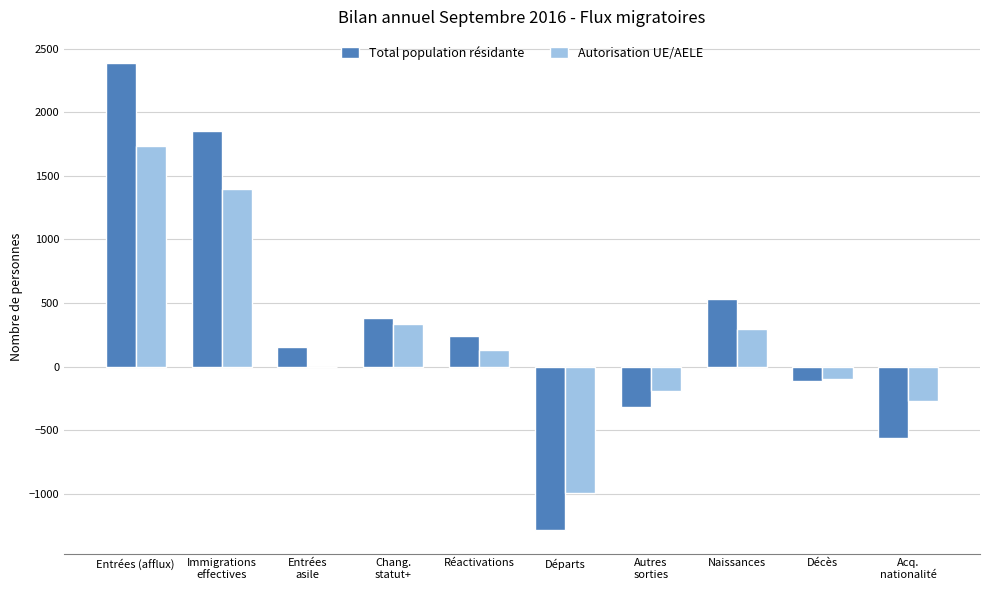

Is the value of Autorisation UE/AELE at Immigrations
effectives greater than the value of Total population résidante at Décès?

Yes